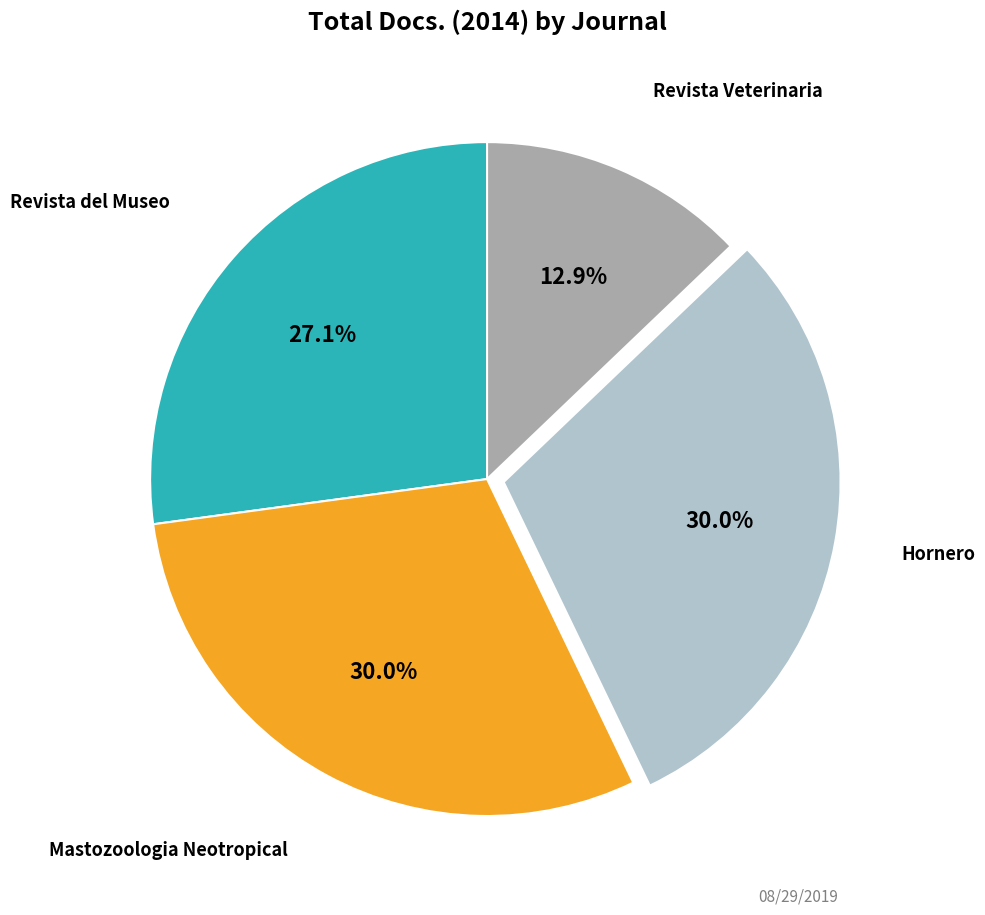

Does any single category account for the majority?

No